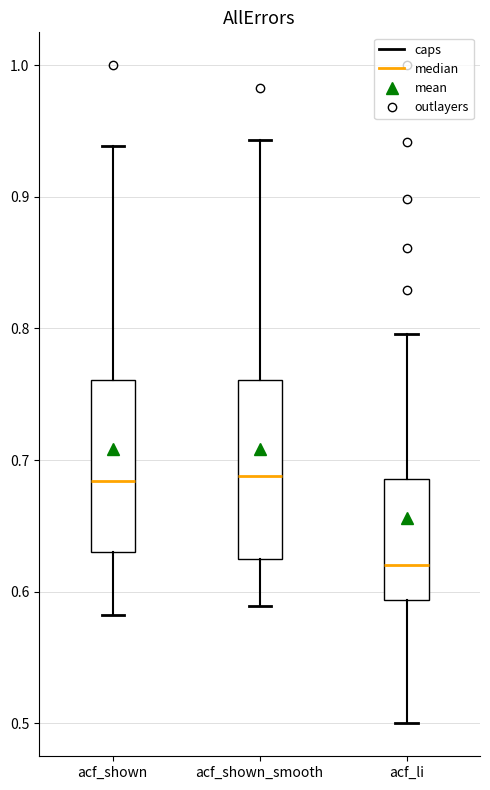

Where is the upper edge of the box for acf_shown on the y-axis? The values are not printed on the chart, so give them approximately, as read against the axis.

0.76